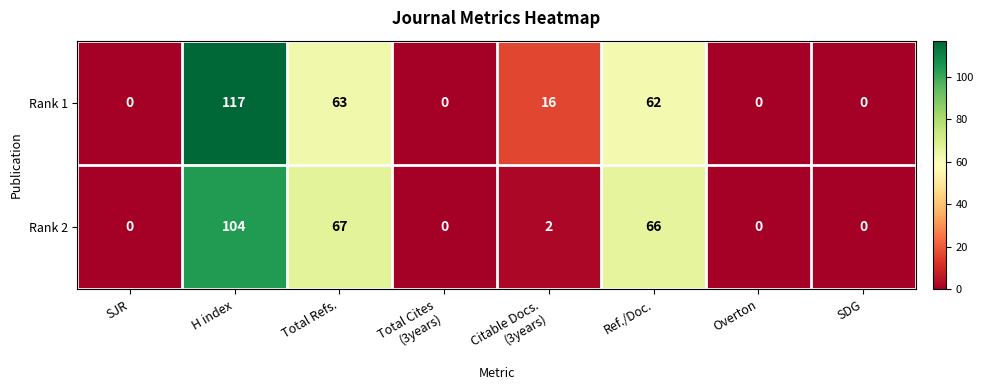

What is the sum of all Rank 2 values?

239